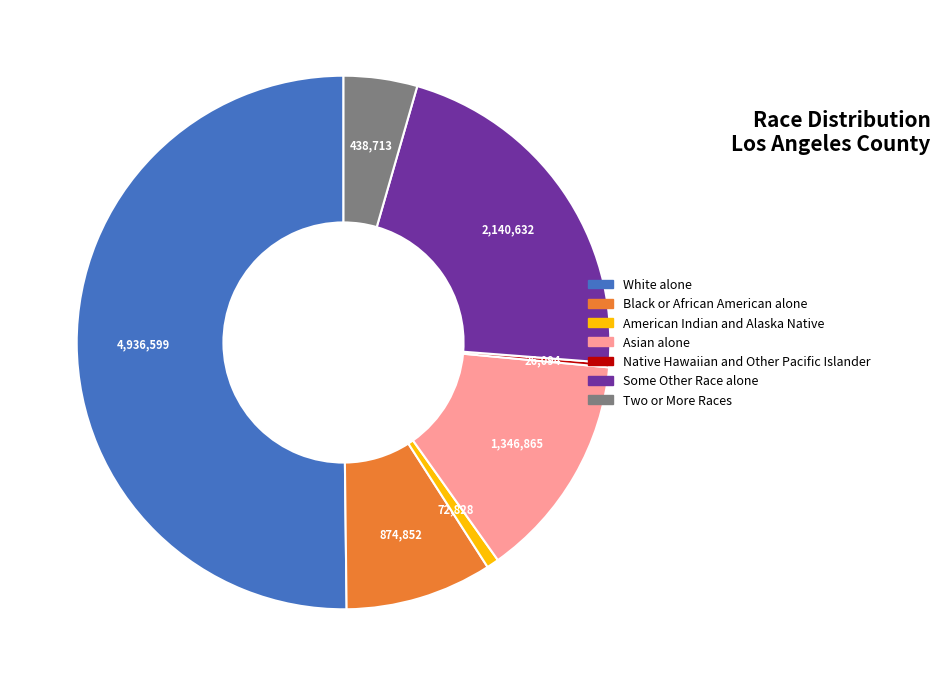

True or false: White alone accounts for 50% of the total.

True